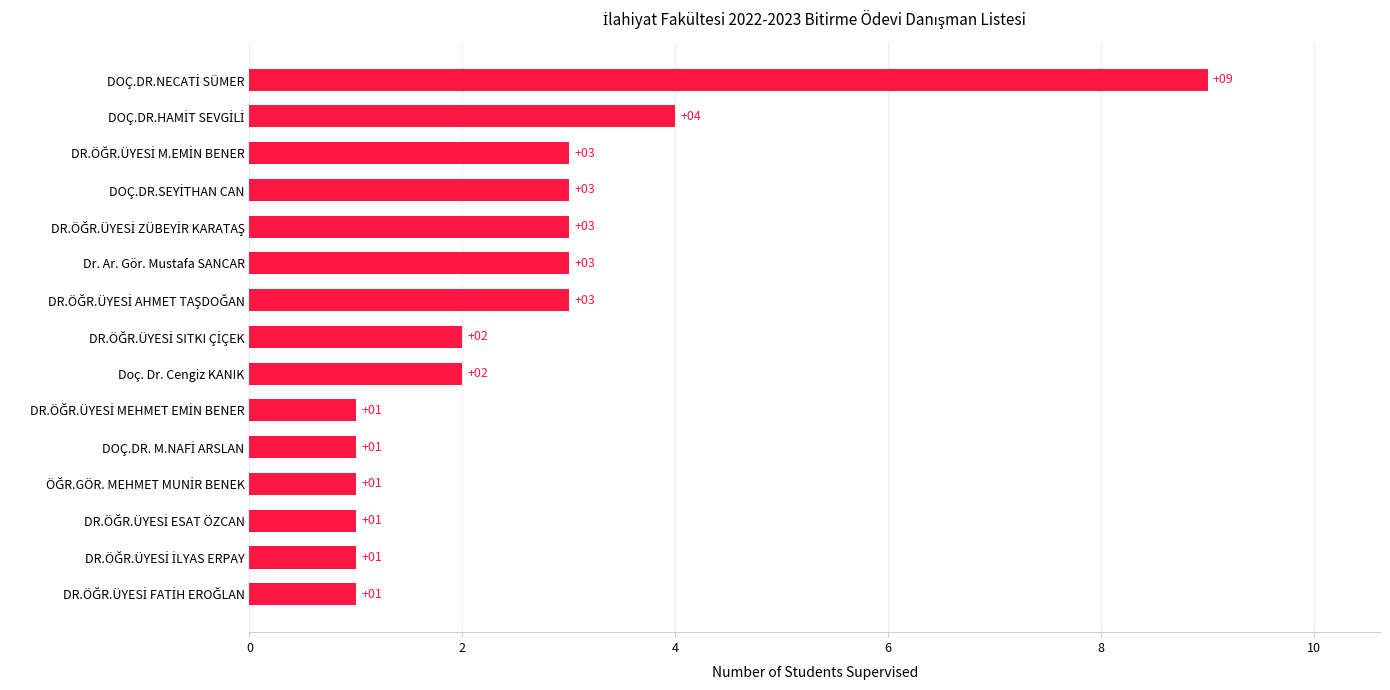

What is the sum of all values?

38